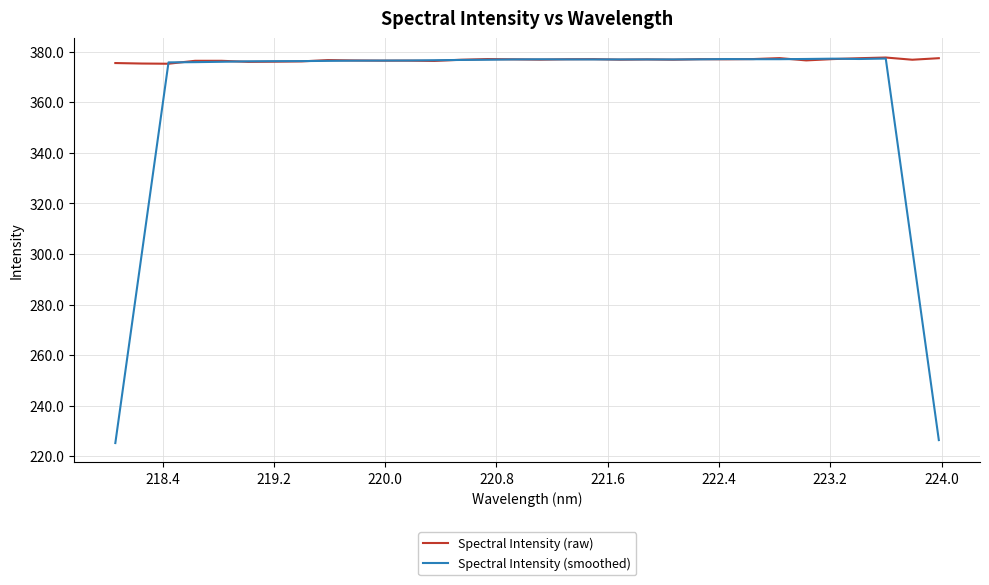

List the series in order of their overall mean, highest first.

Spectral Intensity (raw), Spectral Intensity (smoothed)